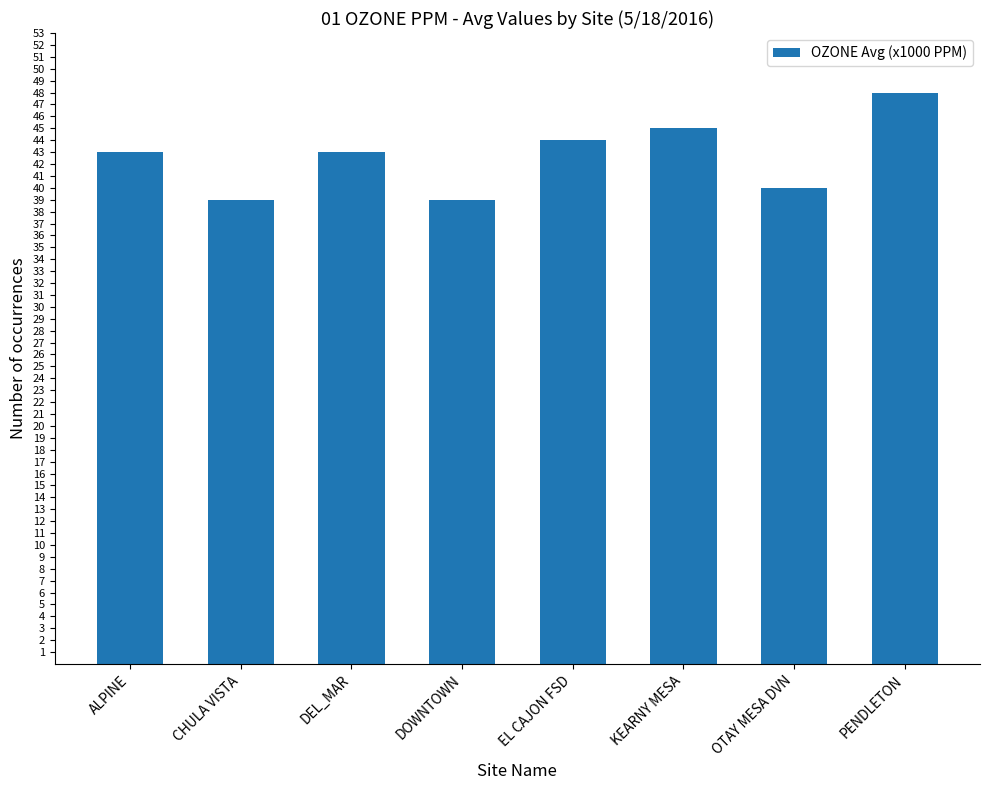

Reading left to right, what are all the values shown in this chart?

ALPINE=43	CHULA VISTA=39	DEL_MAR=43	DOWNTOWN=39	EL CAJON FSD=44	KEARNY MESA=45	OTAY MESA DVN=40	PENDLETON=48